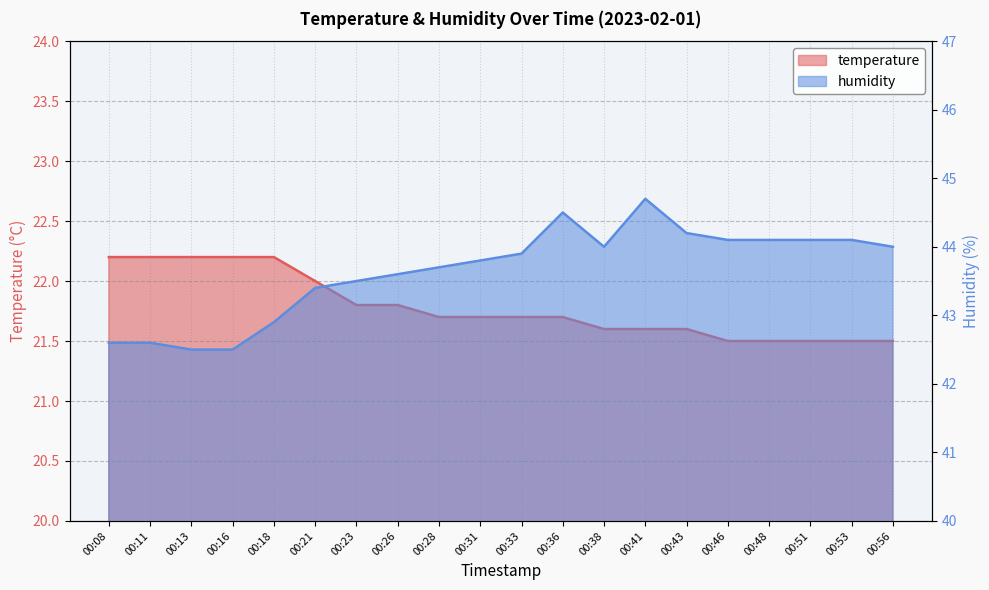

At which label does temperature reach its minimum?

00:46